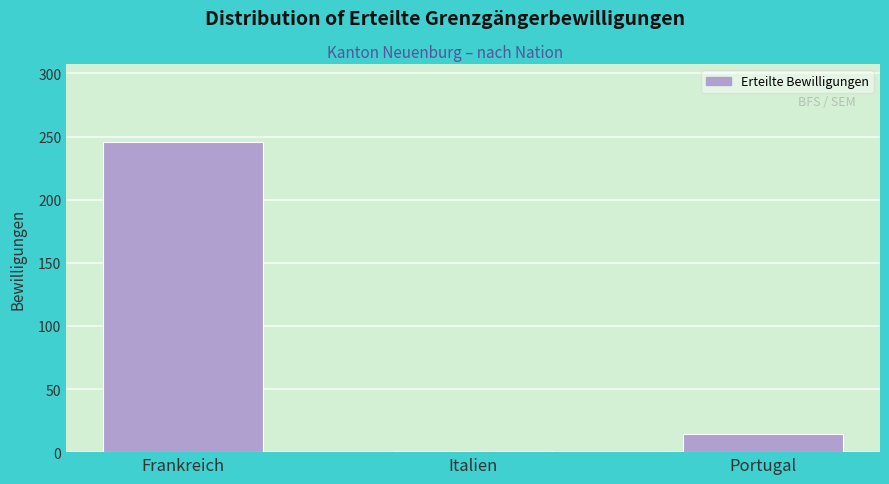

Reading left to right, extract all data points from this chart.

Frankreich=246	Italien=1	Portugal=14